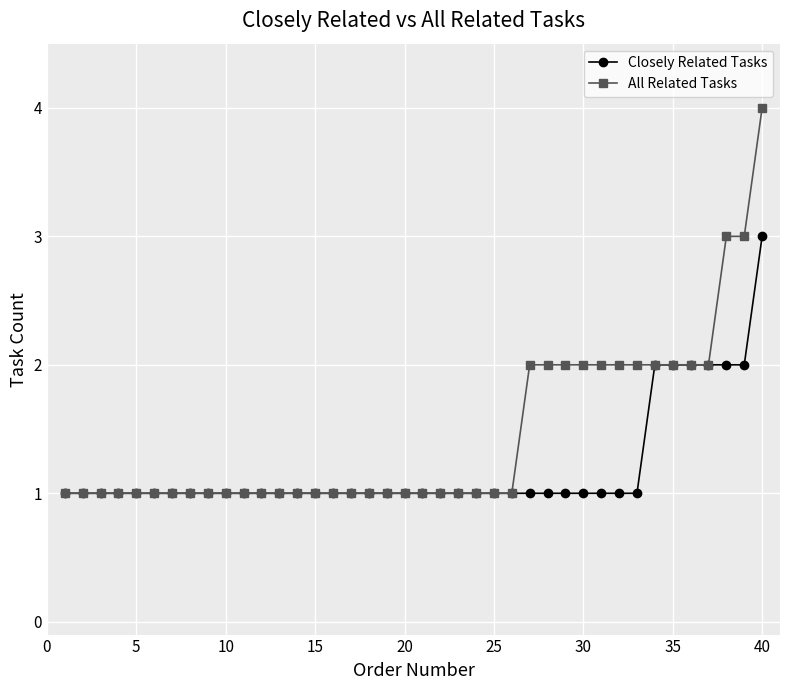

Which series has the largest total across all categories?

All Related Tasks